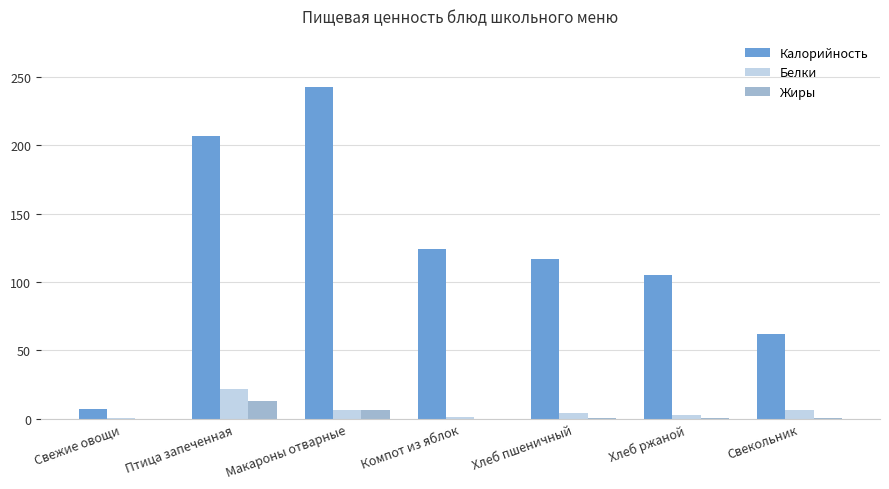

The value of Белки at Птица запеченная is 21.7. True or false?

True